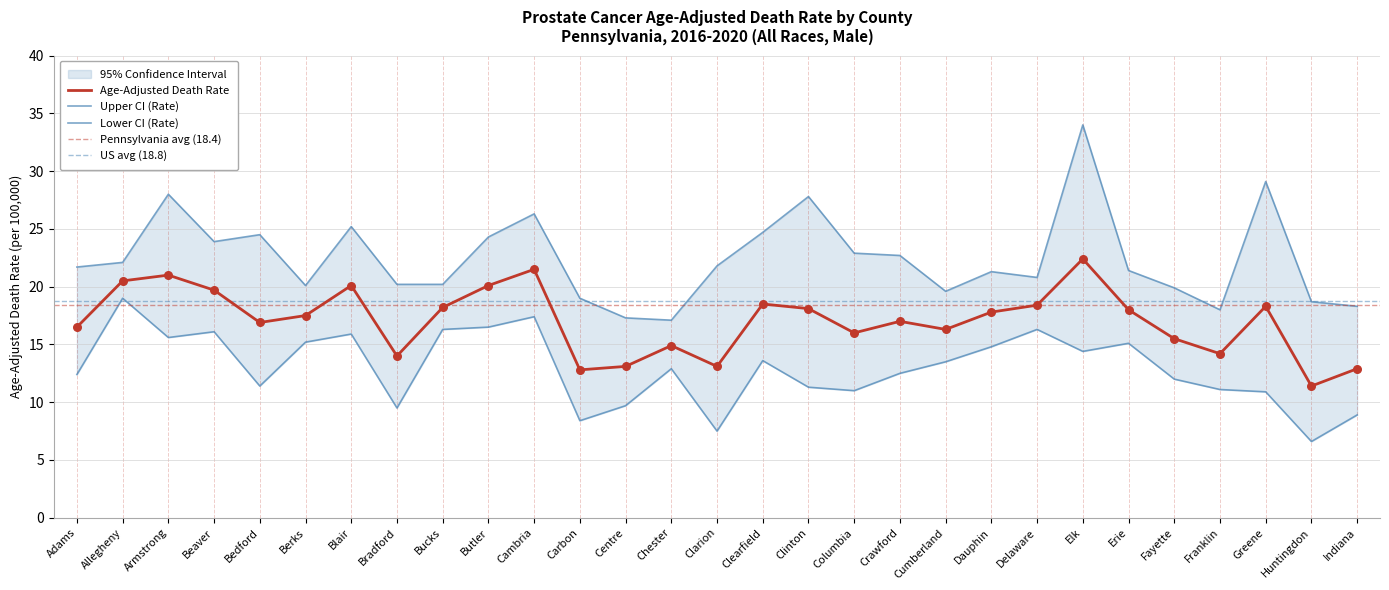

Which series contains the highest Y value?

Upper CI (Rate)